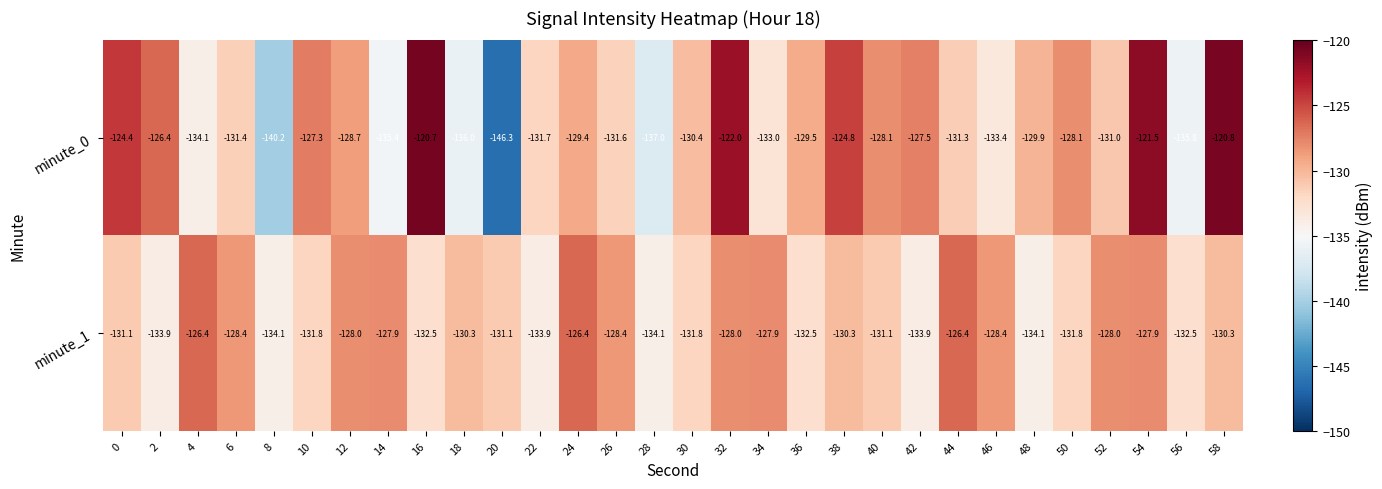

Which category has the lowest value in the minute_0 series?

20